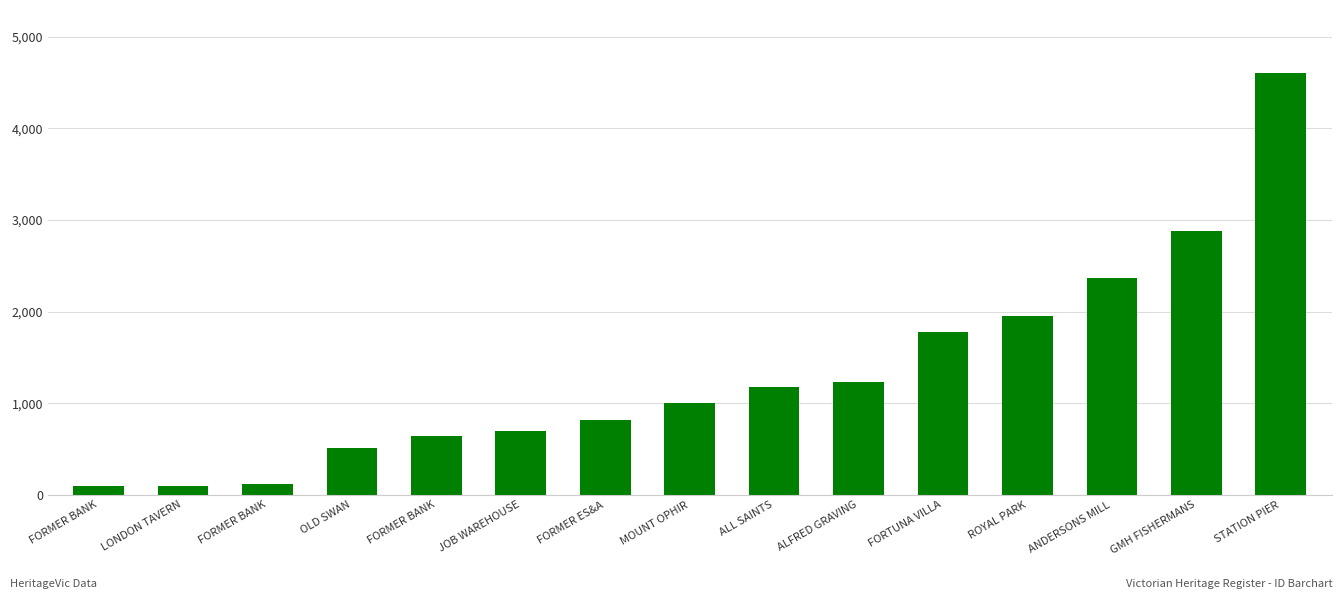

How many data points does each series have?

15